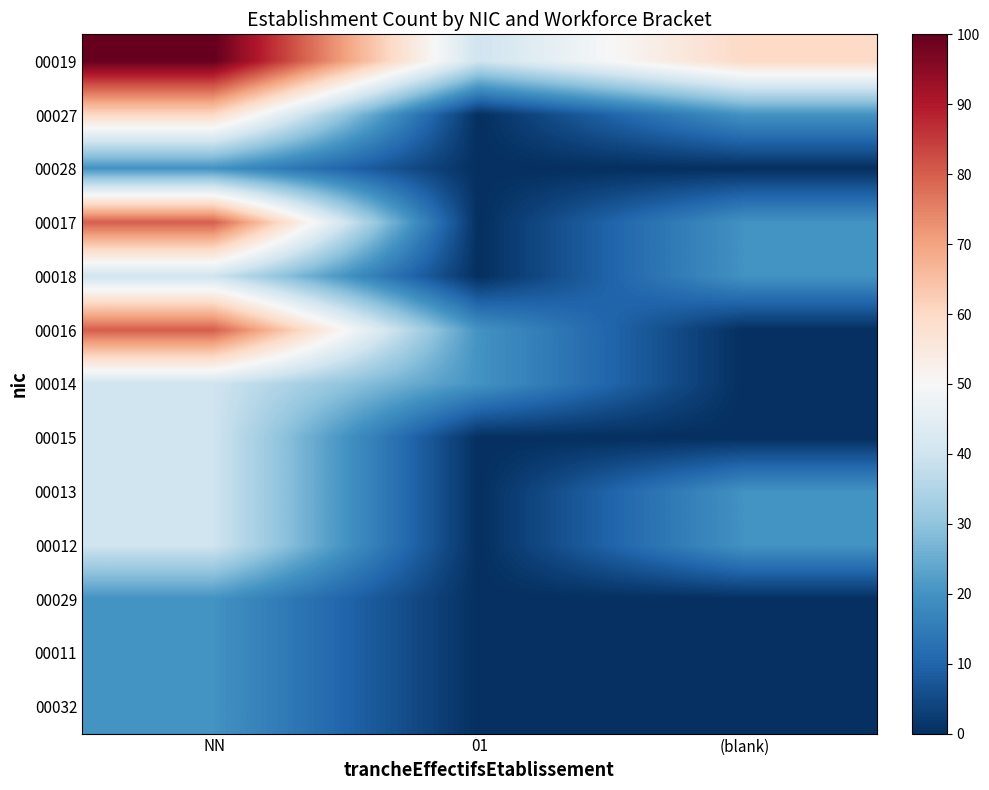

Count the number of categories in the chart.

3